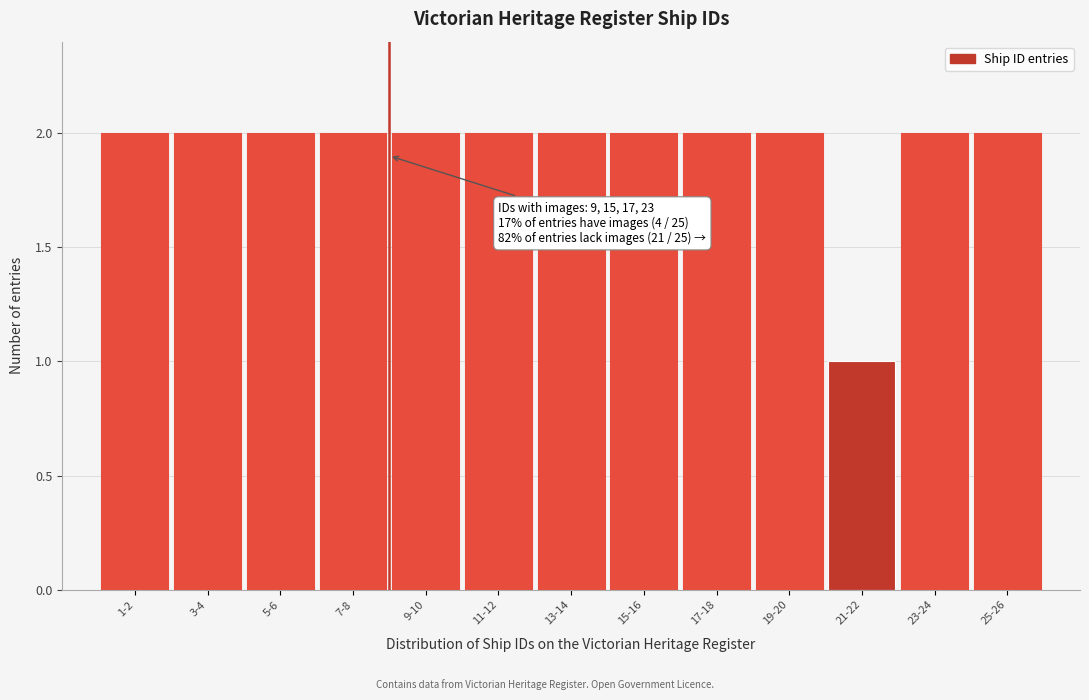

Reading left to right, extract all data points from this chart.

1-2=2	3-4=2	5-6=2	7-8=2	9-10=2	11-12=2	13-14=2	15-16=2	17-18=2	19-20=2	21-22=1	23-24=2	25-26=2